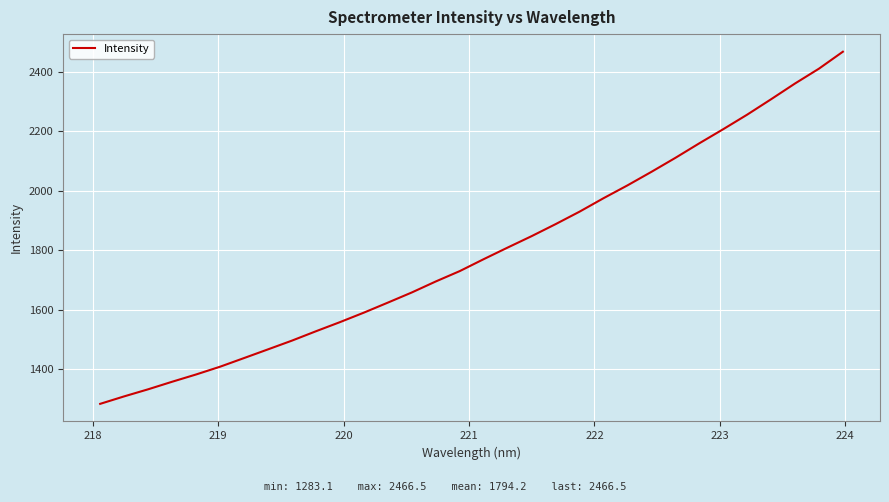

What is the minimum value shown in the chart?

1283.1